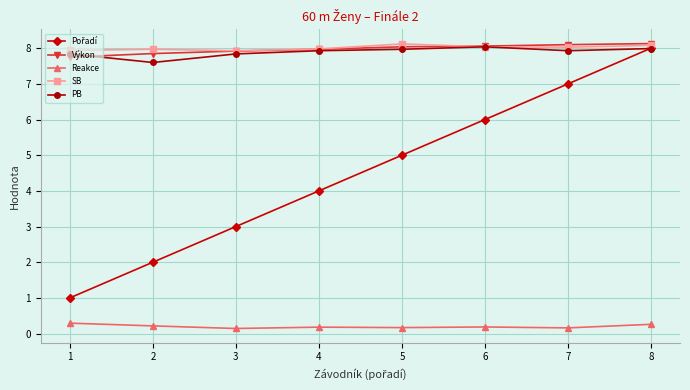

What is the total value across all series at 8?

32.5